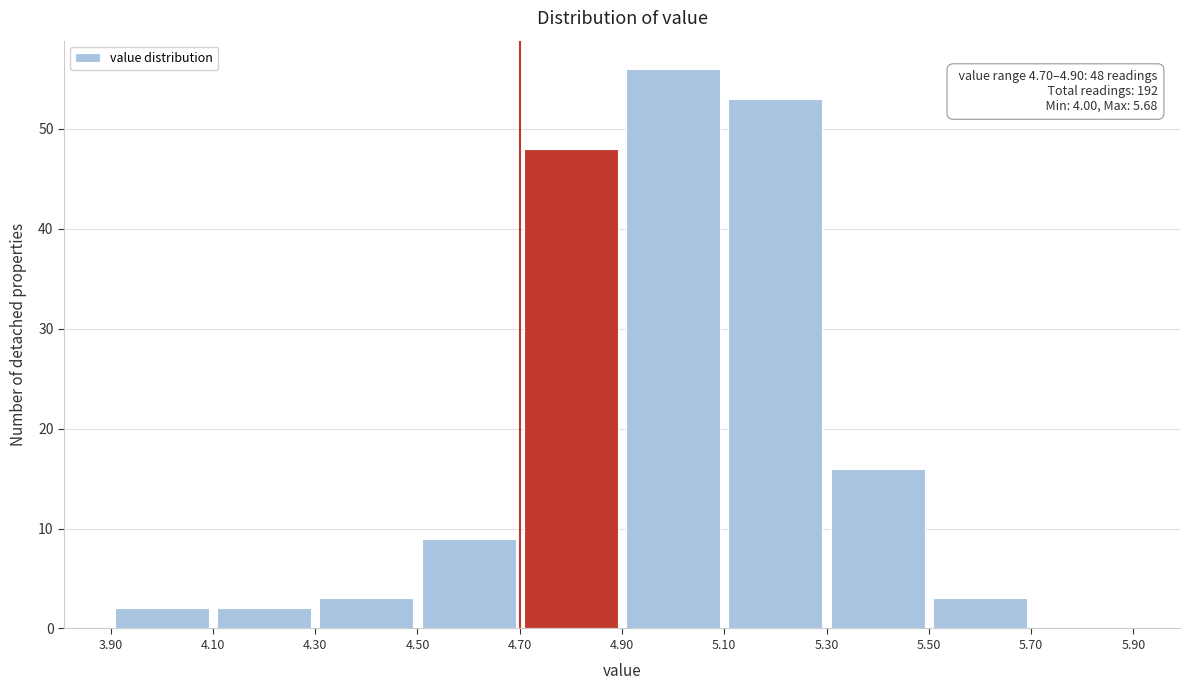

Which range on the x-axis has the tallest bar?

4.90 to 5.10